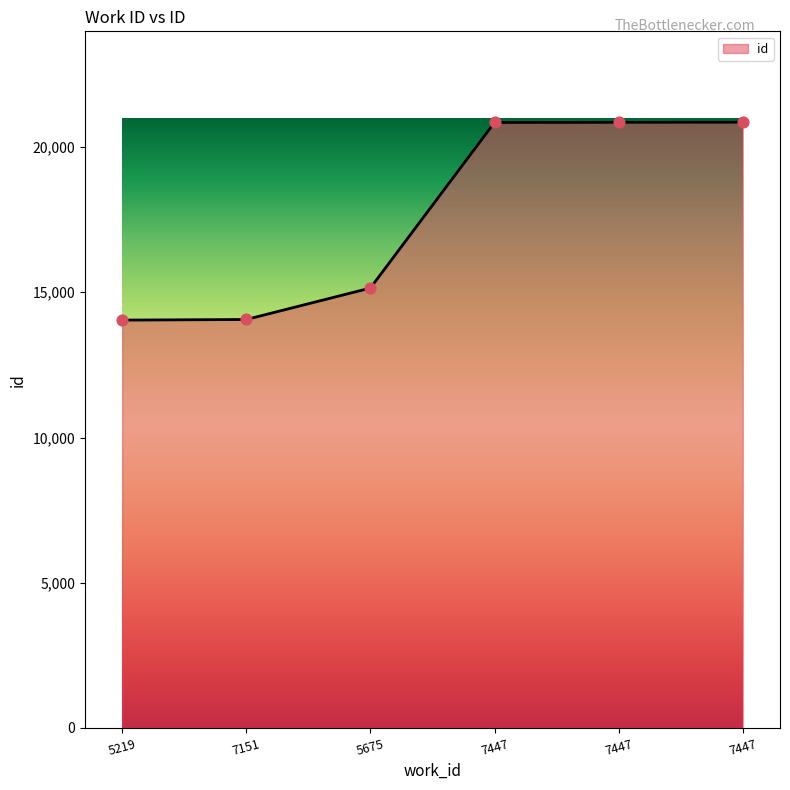

What is the change in value from 7447 to 7447?

+9